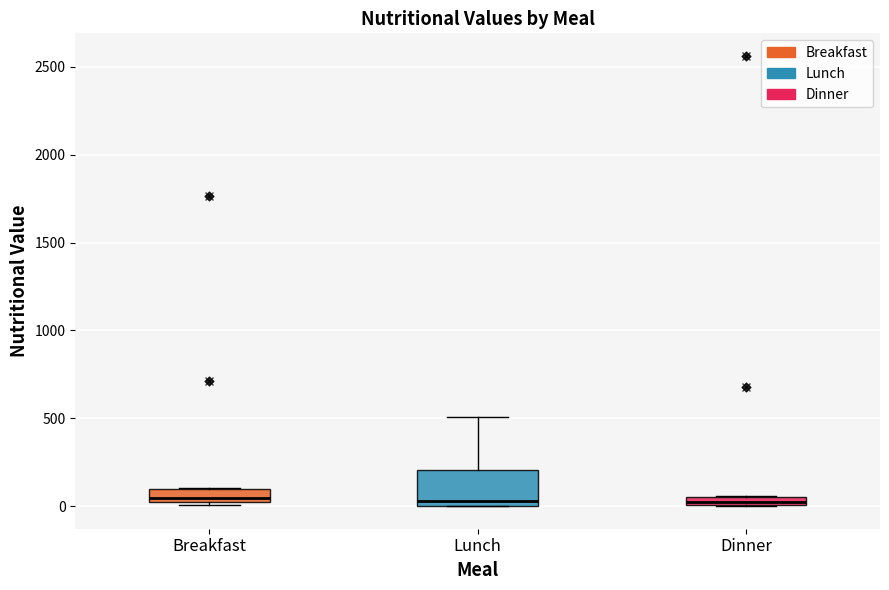

Where is the upper edge of the box for Breakfast on the y-axis? The values are not printed on the chart, so give them approximately, as read against the axis.

100